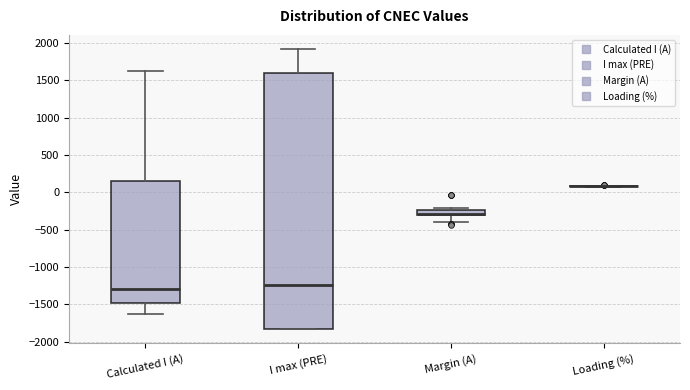

Comparing the boxes themselves (not the whiskers), which one is the tallest?

I max (PRE)